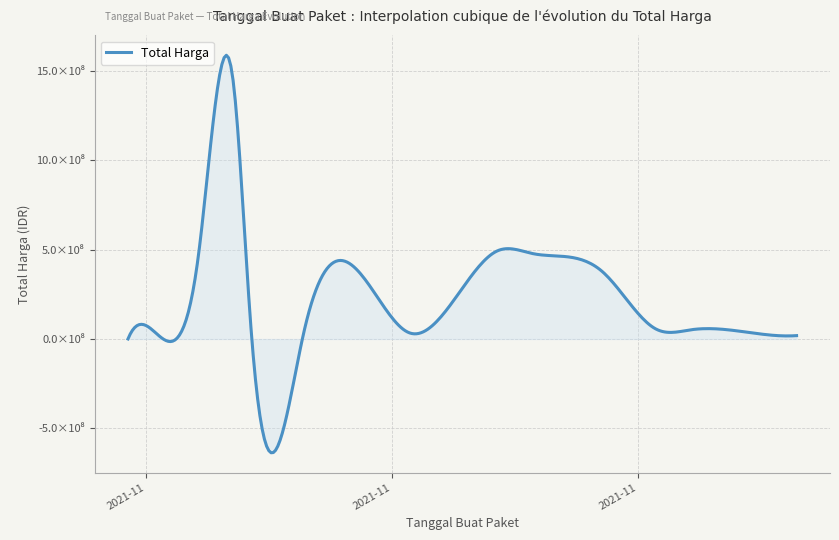

True or false: the data has more than 0 interior local peaks.

True